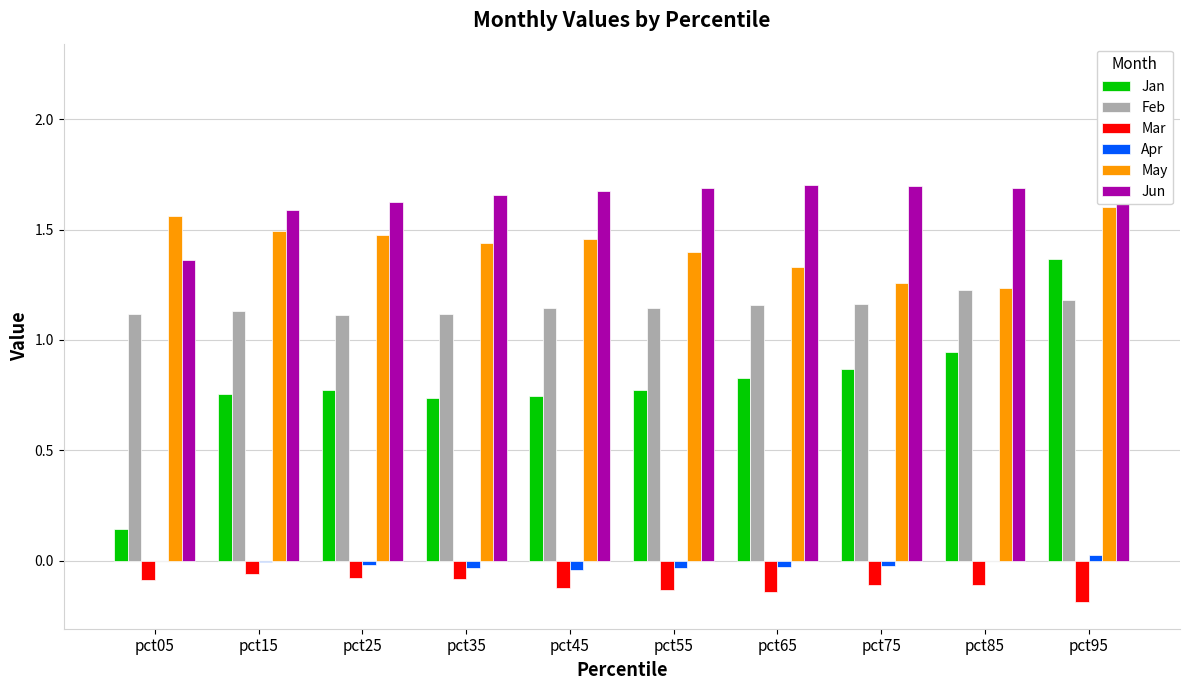

What is the sum of all Jan values?

7.9